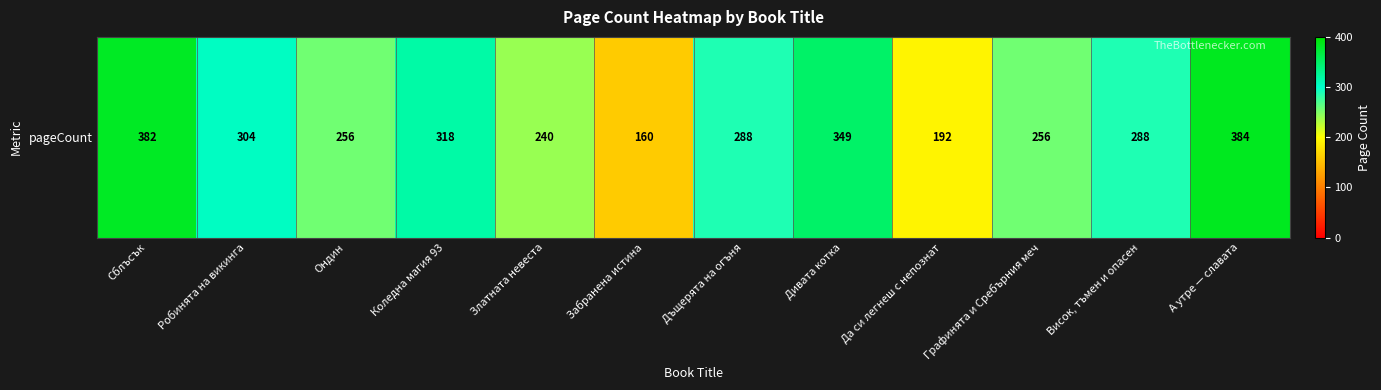

Where does the data first go above 288?

Сблъсък